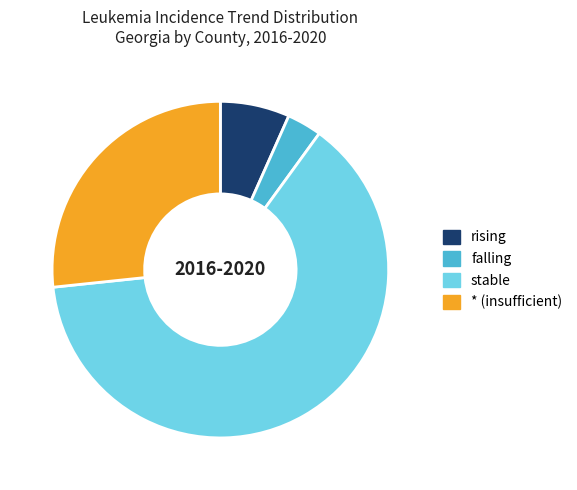

Approximately how many times larger is the value at rising compared to falling?

2.0